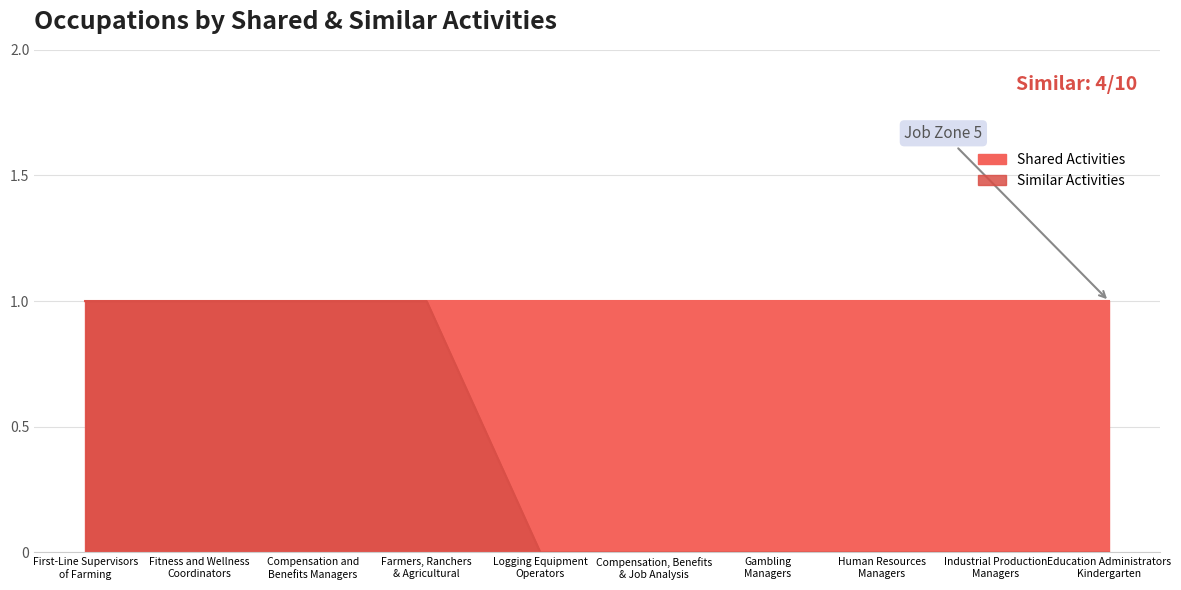

Rank the categories by value from lowest to highest.

Logging Equipment
Operators, Compensation, Benefits
& Job Analysis, Gambling
Managers, Human Resources
Managers, Industrial Production
Managers, Education Administrators
Kindergarten, First-Line Supervisors
of Farming, Fitness and Wellness
Coordinators, Compensation and
Benefits Managers, Farmers, Ranchers
& Agricultural